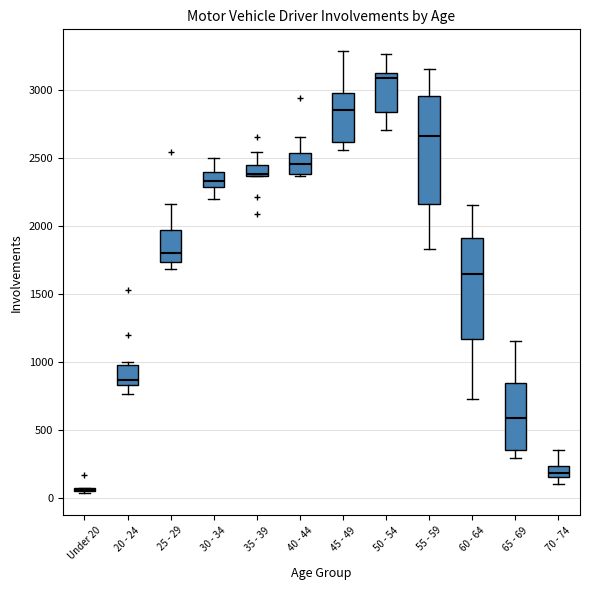

Where does the lower whisker of the box for 55 - 59 end on the y-axis? The values are not printed on the chart, so give them approximately, as read against the axis.

1850